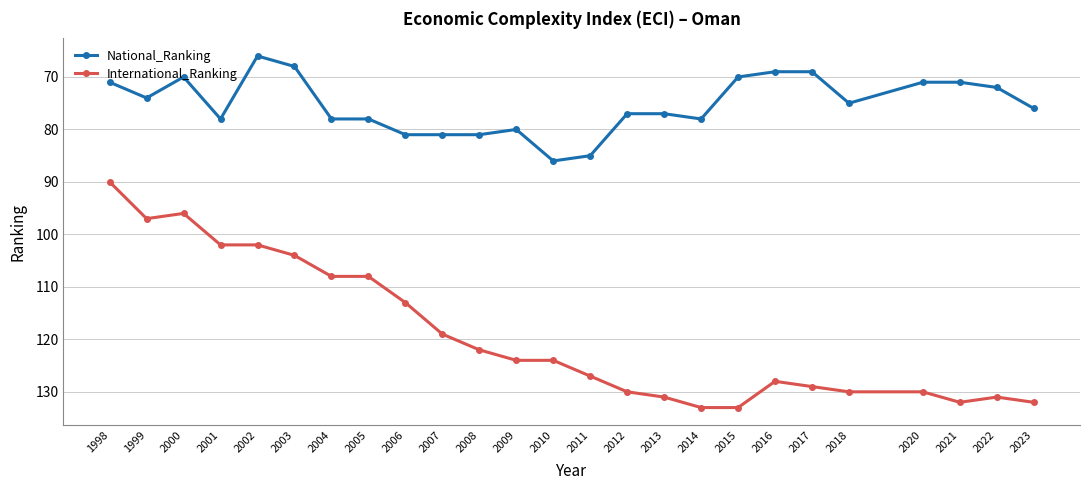

What is the total value across all series at 1999?

171